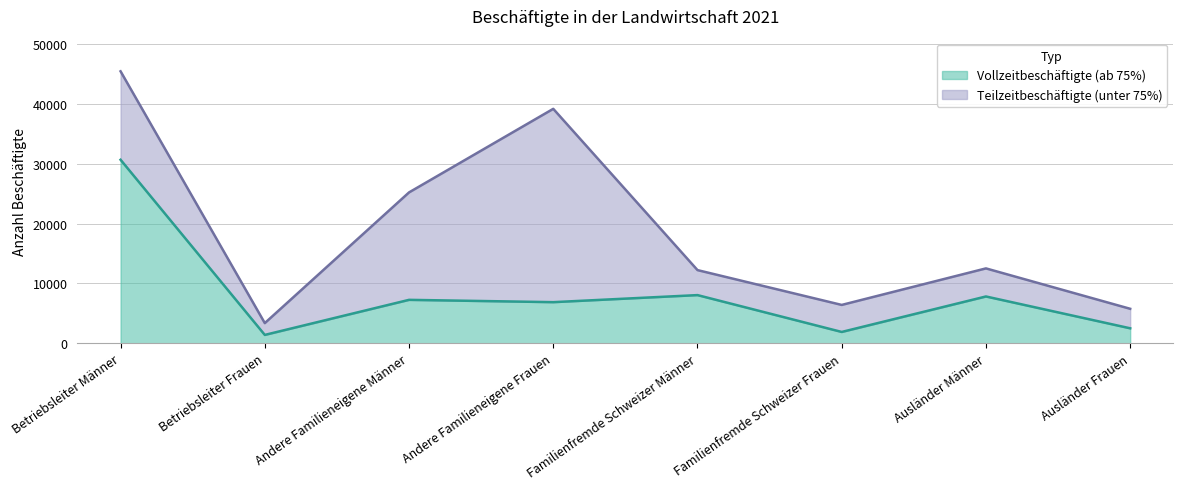

How many points are higher than both their immediate neighbors (excluding endpoints)?

3